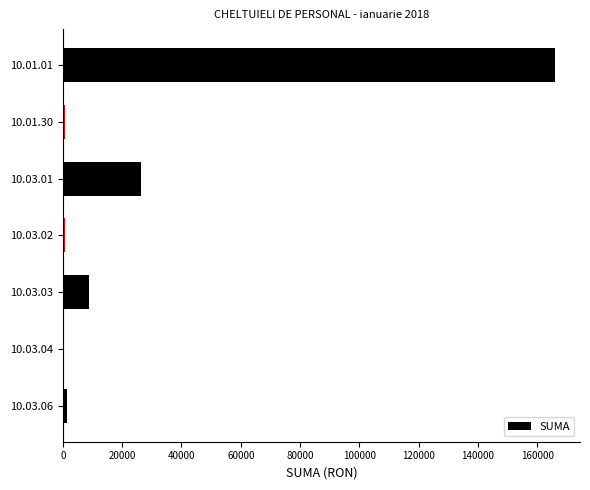

What is the greatest value displayed?

166070